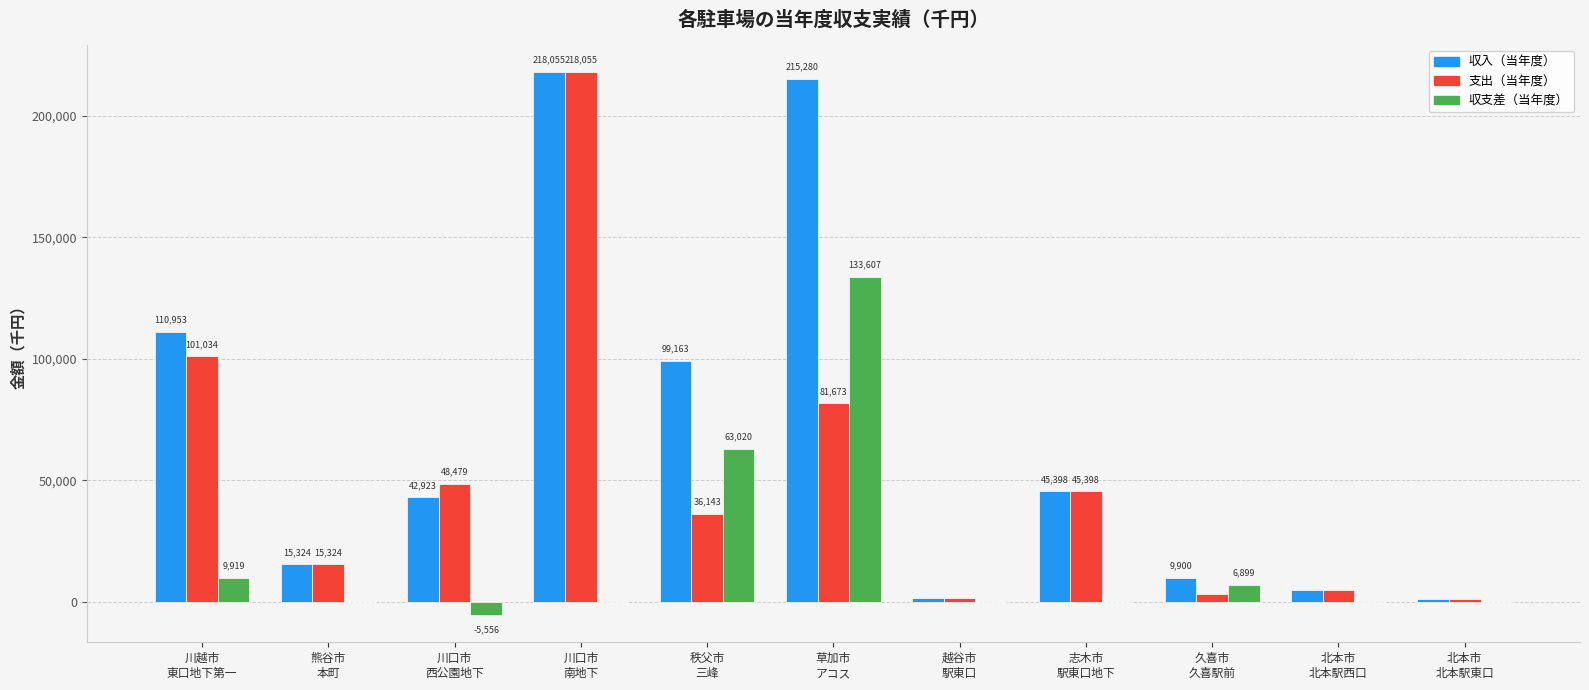

Which series has the largest total across all categories?

収入（当年度）